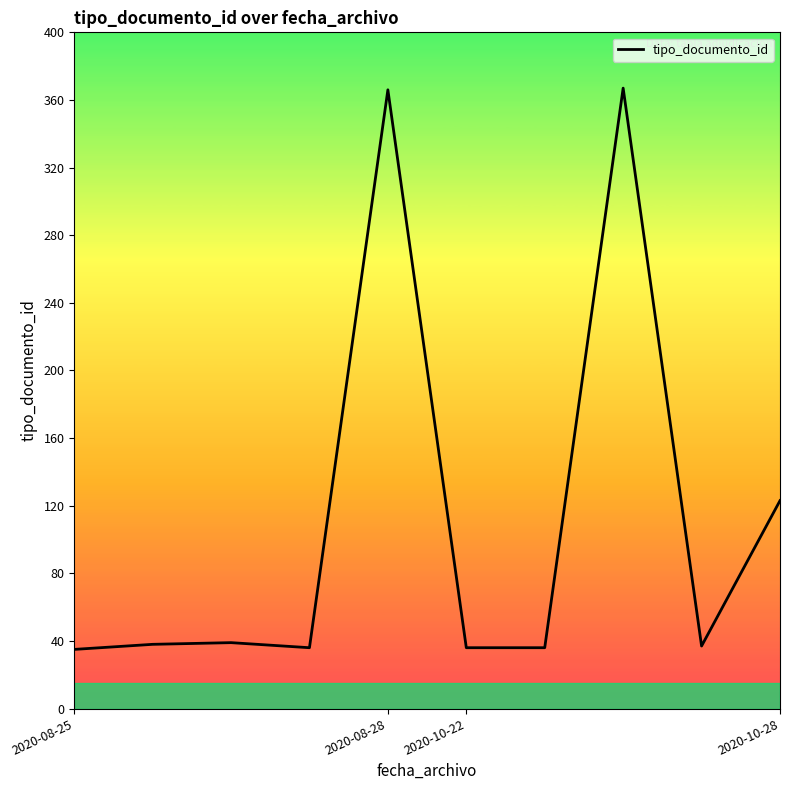

What is the minimum value shown in the chart?

35